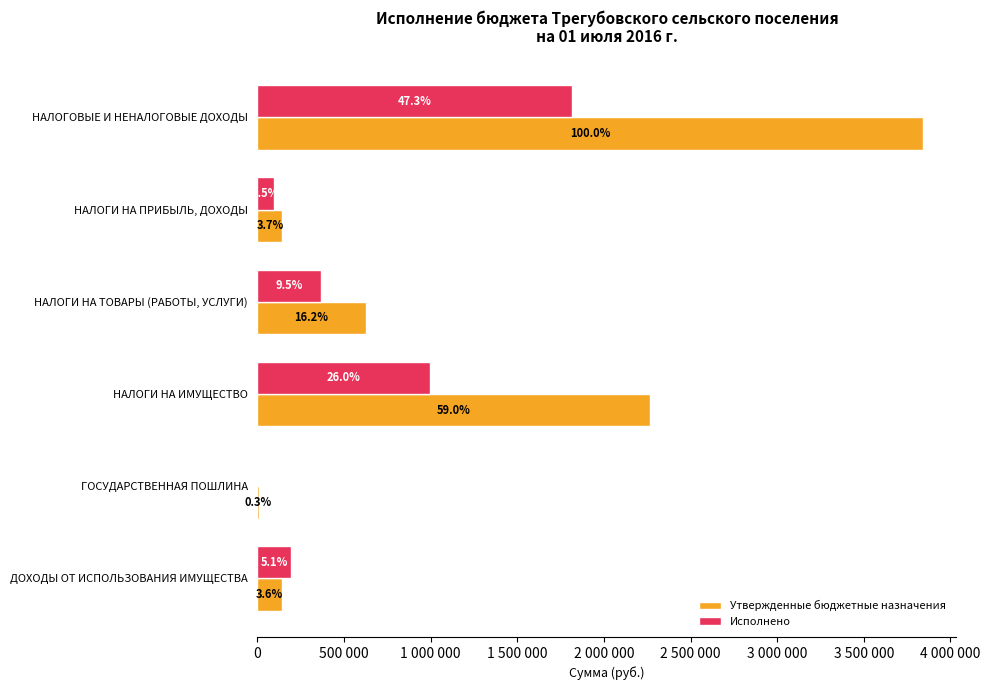

What is the greatest value displayed?

3841600.0